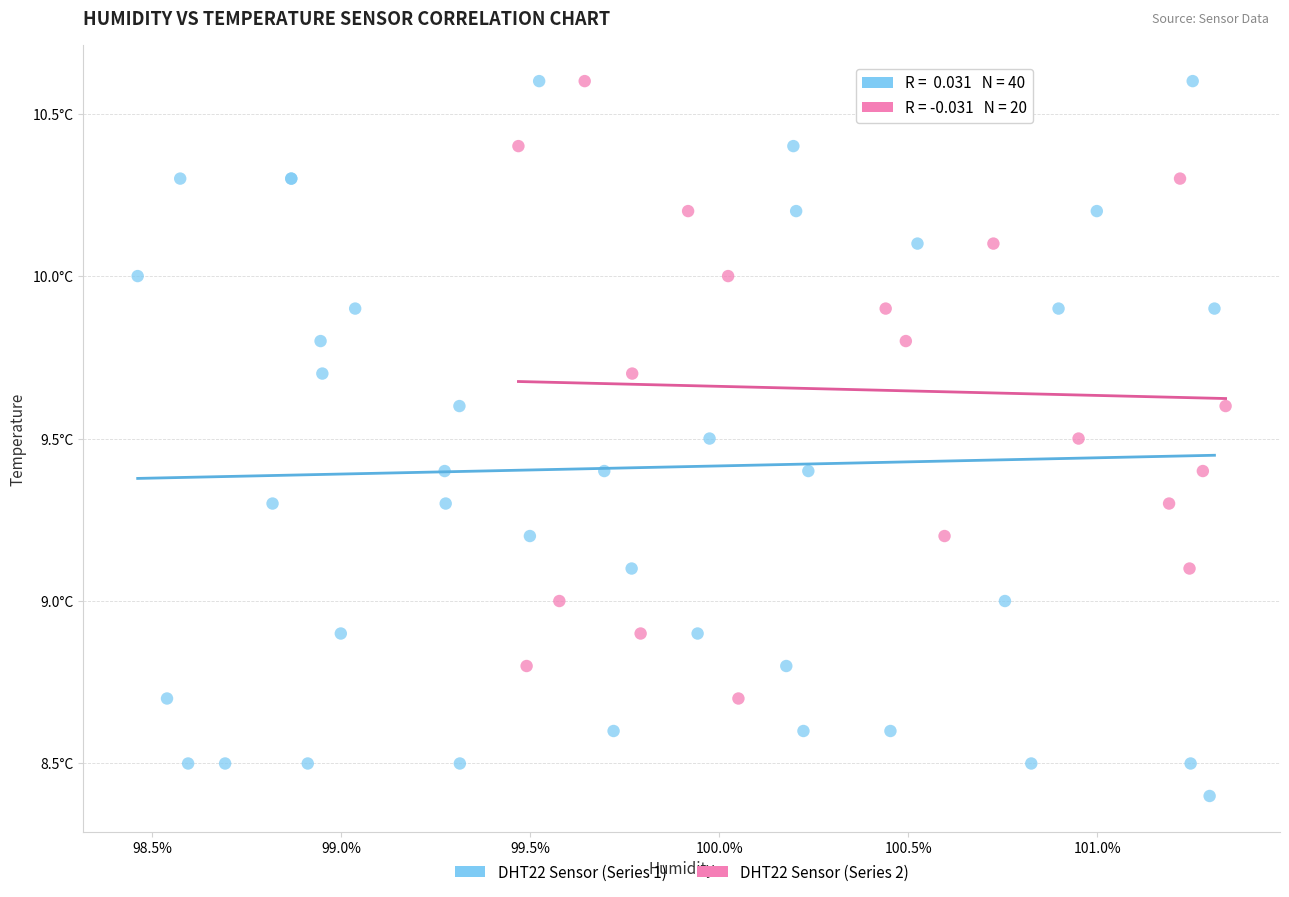

What are all the series names shown in the legend?

DHT22 Sensor (Series 1), DHT22 Sensor (Series 2)